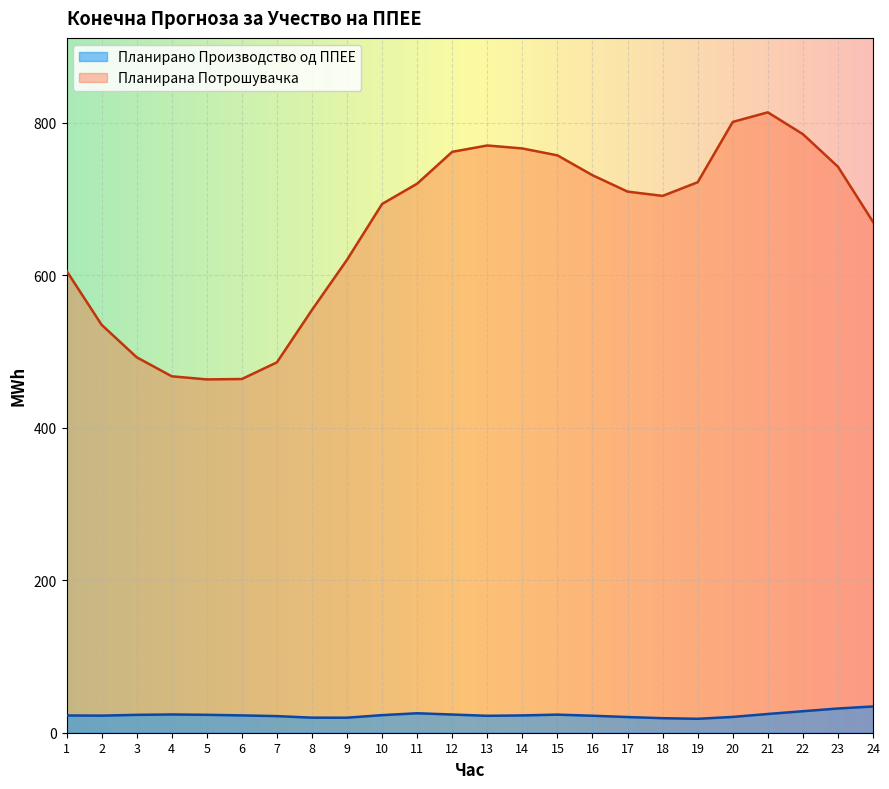

At 6, list the series in order from smallest to largest.

Планирано Производство од ППЕЕ, Планирана Потрошувачка